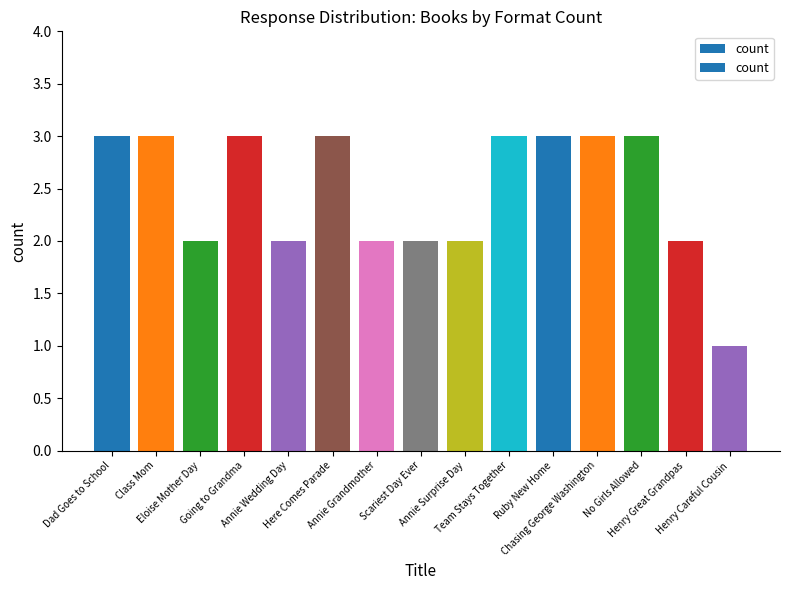

Reading left to right, what are all the values shown in this chart?

3	3	2	3	2	3	2	2	2	3	3	3	3	2	1